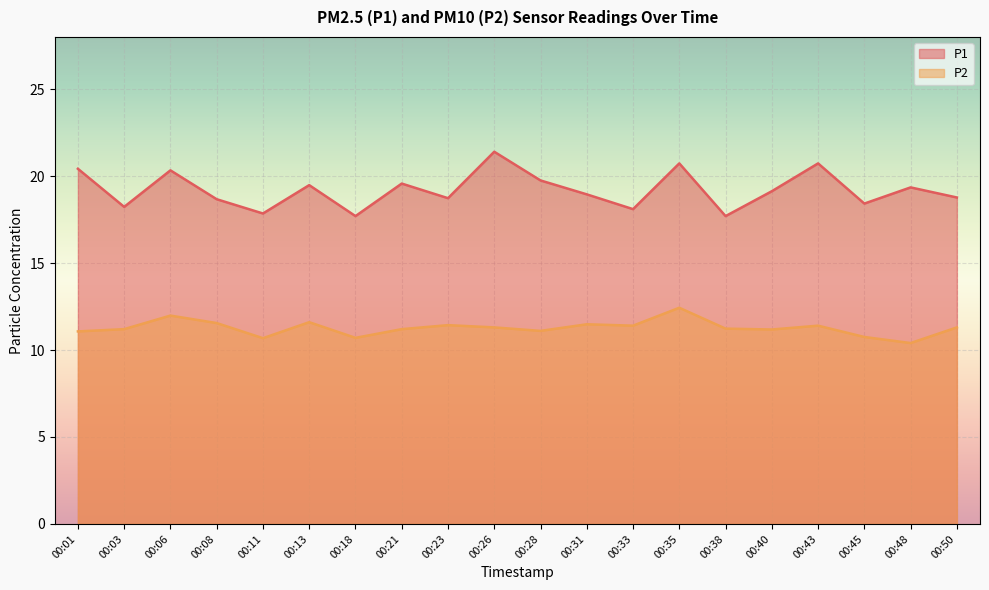

What is the sum of all P2 values?

225.4